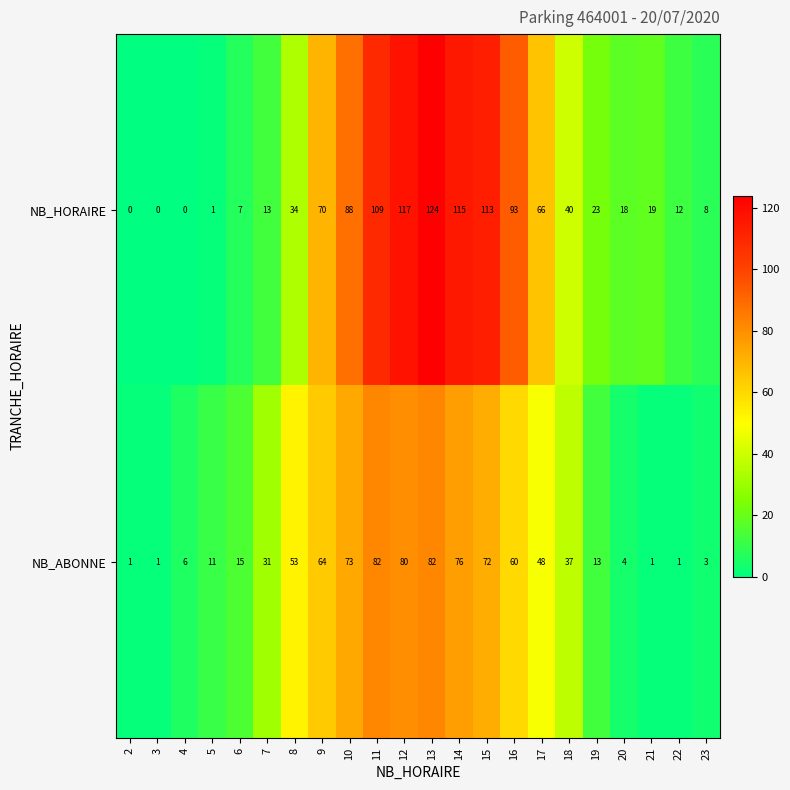

Which series has the widest spread of values?

NB_HORAIRE